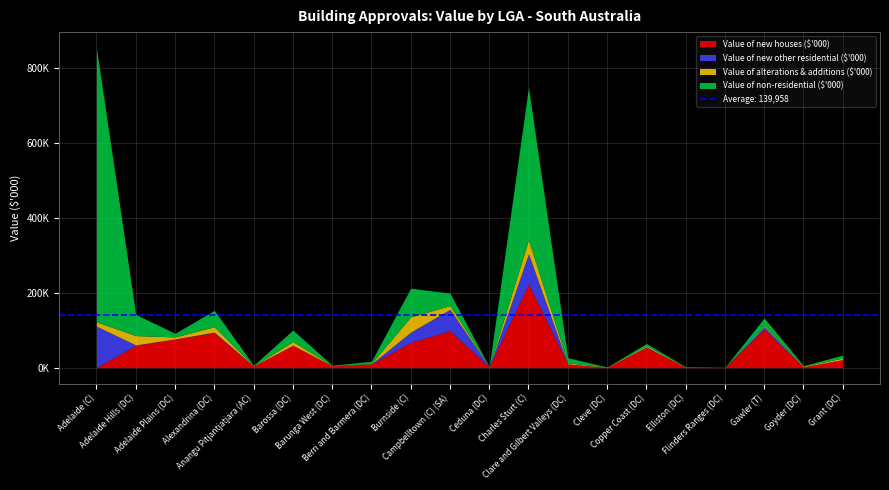

What is the approximate value of Value of new houses ($'000) at Barunga West (DC)?

4748.3